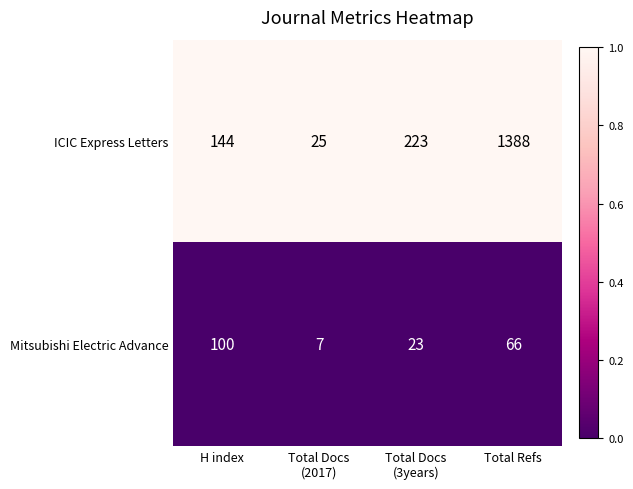

Is it true that ICIC Express Letters equals 144 at H index?

True